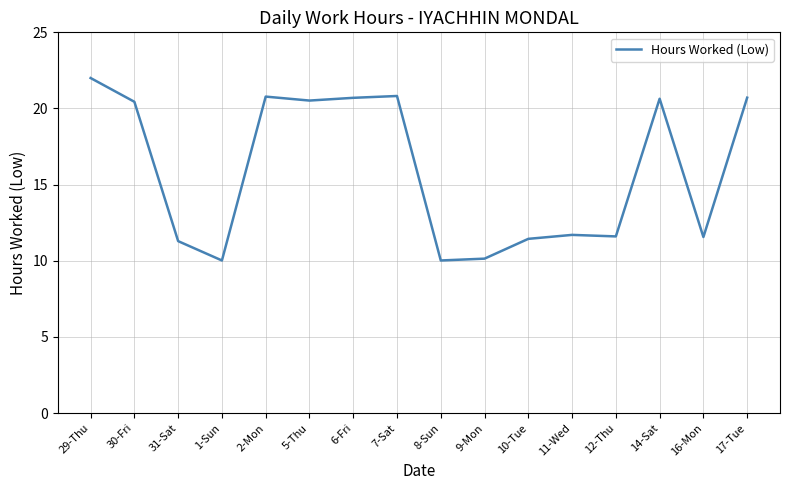

What is the change in value from 7-Sat to 16-Mon?

-9.3